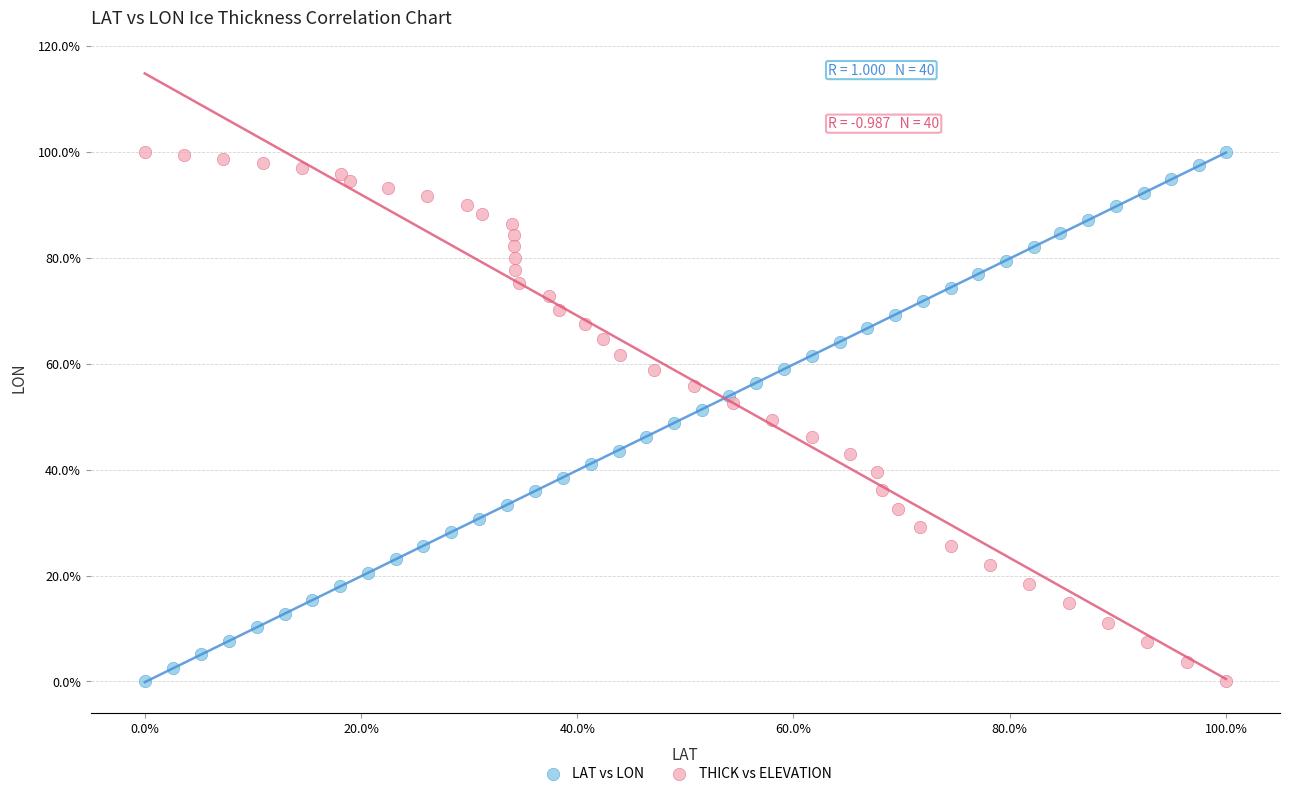

What are all the series names shown in the legend?

LAT vs LON, THICK vs ELEVATION